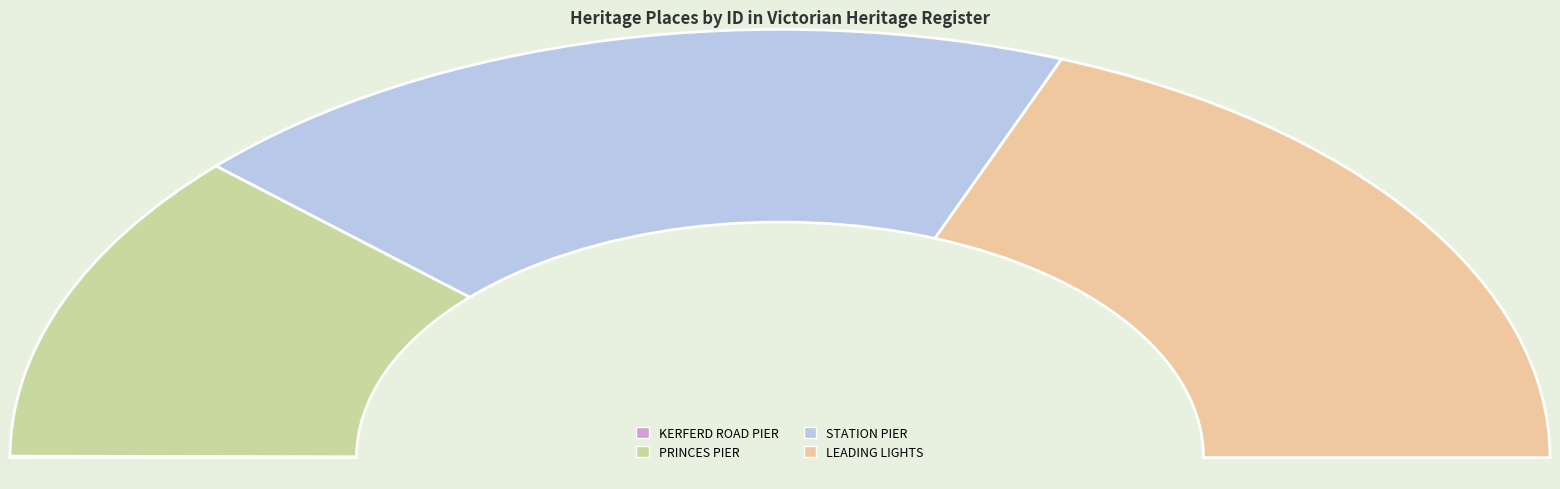

Which has a higher value, STATION PIER or KERFERD ROAD PIER?

STATION PIER